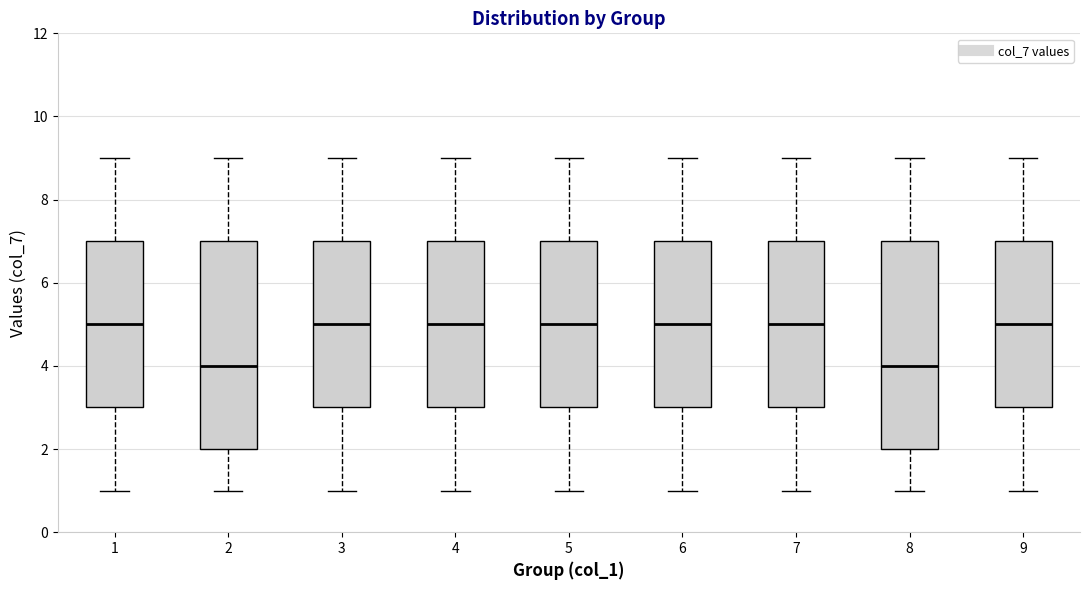

Reading left to right, transcribe this box plot: for each box, give where its median line is, the range the box spans, and where its two whiskers end, as read against the y-axis. The values are not printed on the chart, so give them approximately, as read against the axis.

1: median 5, box 3 to 7, whiskers 1 to 9
2: median 4, box 2 to 7, whiskers 1 to 9
3: median 5, box 3 to 7, whiskers 1 to 9
4: median 5, box 3 to 7, whiskers 1 to 9
5: median 5, box 3 to 7, whiskers 1 to 9
6: median 5, box 3 to 7, whiskers 1 to 9
7: median 5, box 3 to 7, whiskers 1 to 9
8: median 4, box 2 to 7, whiskers 1 to 9
9: median 5, box 3 to 7, whiskers 1 to 9